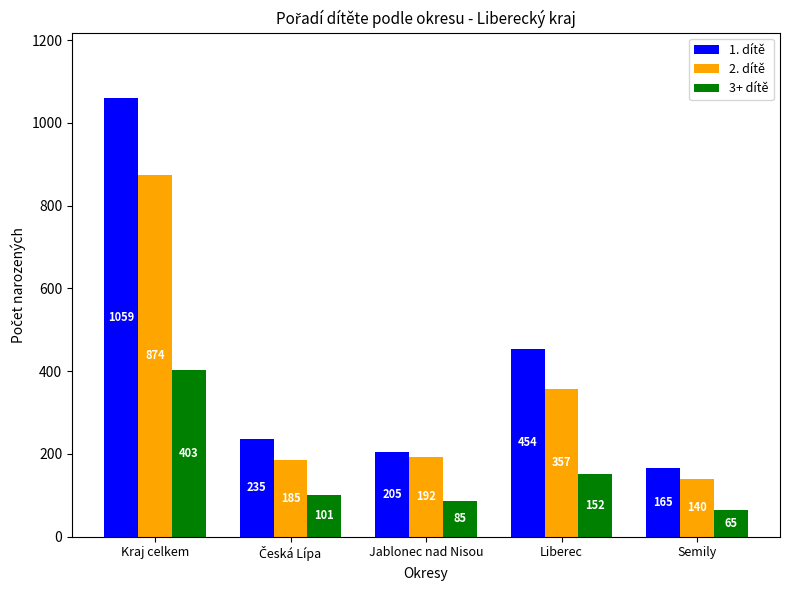

Which series has the widest spread of values?

1. dítě